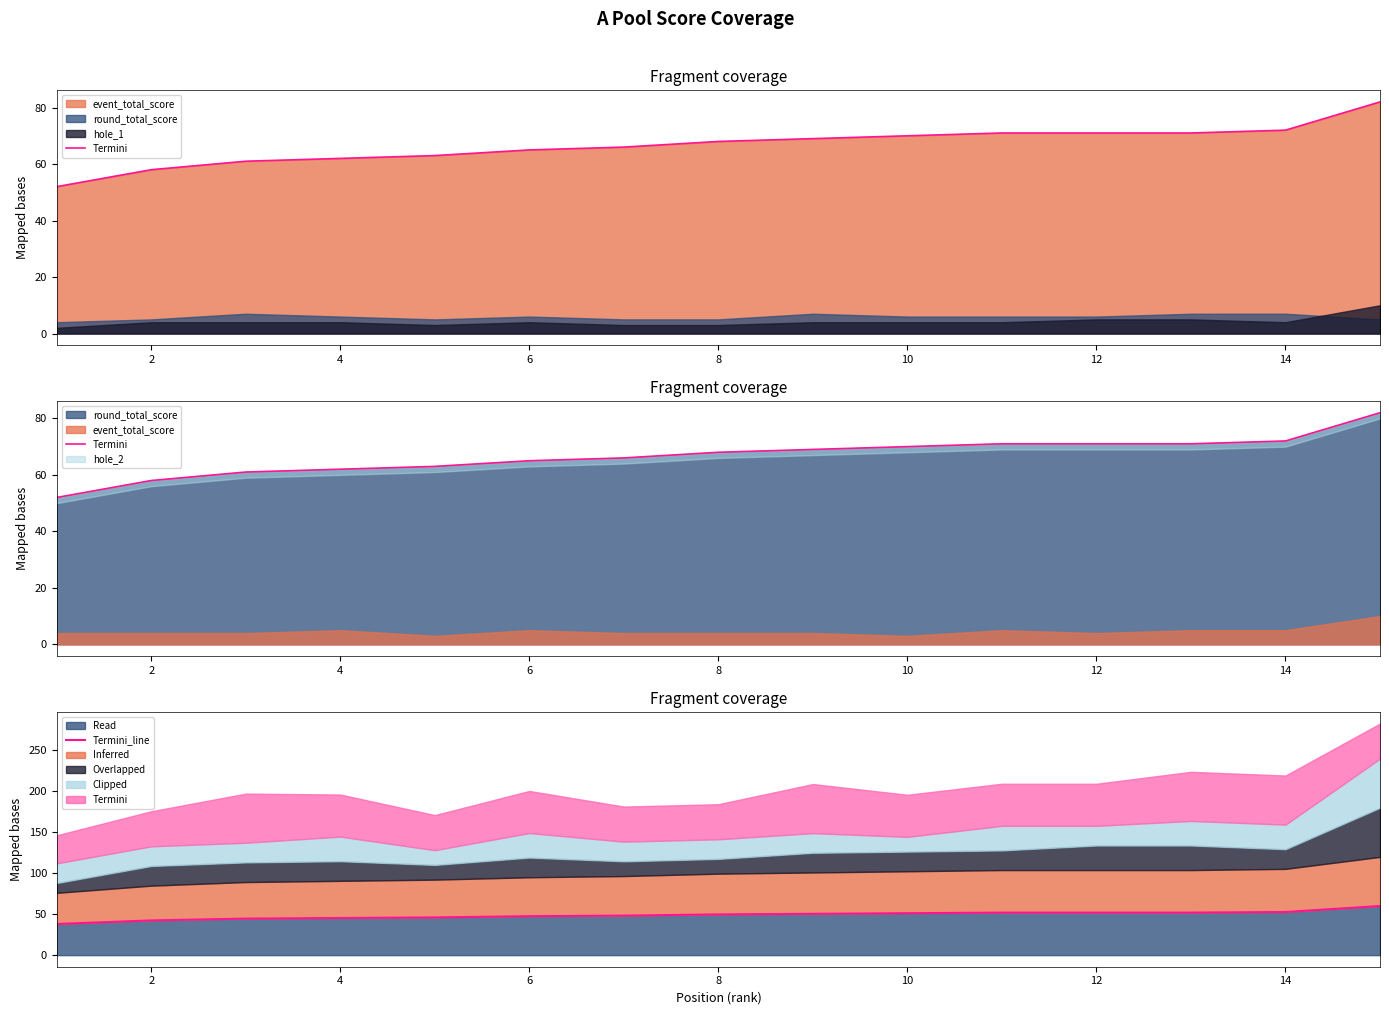

What is the maximum value for Read?

60.0